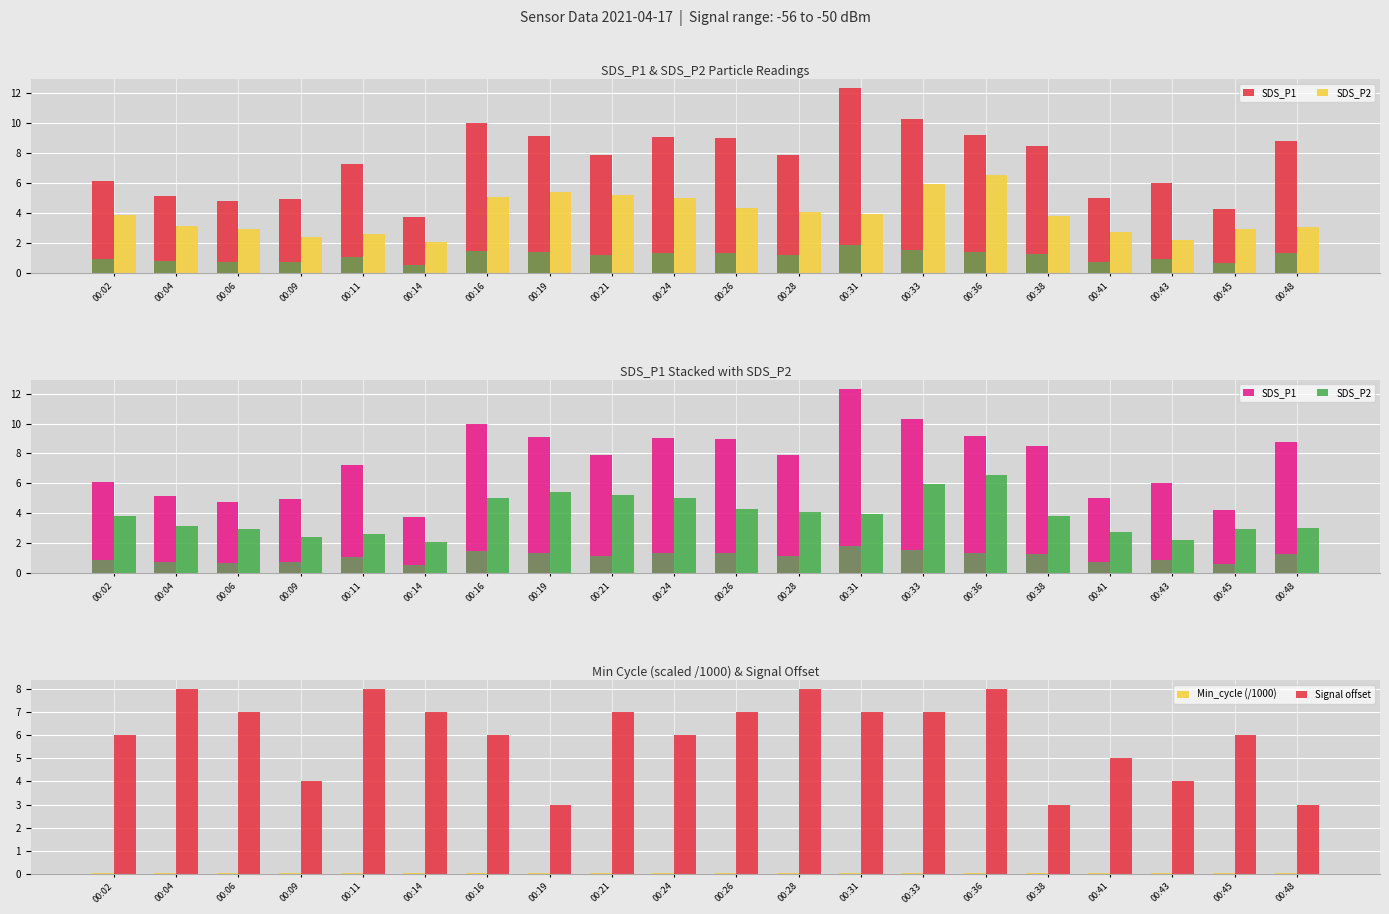

How many bars are there in each group?

4